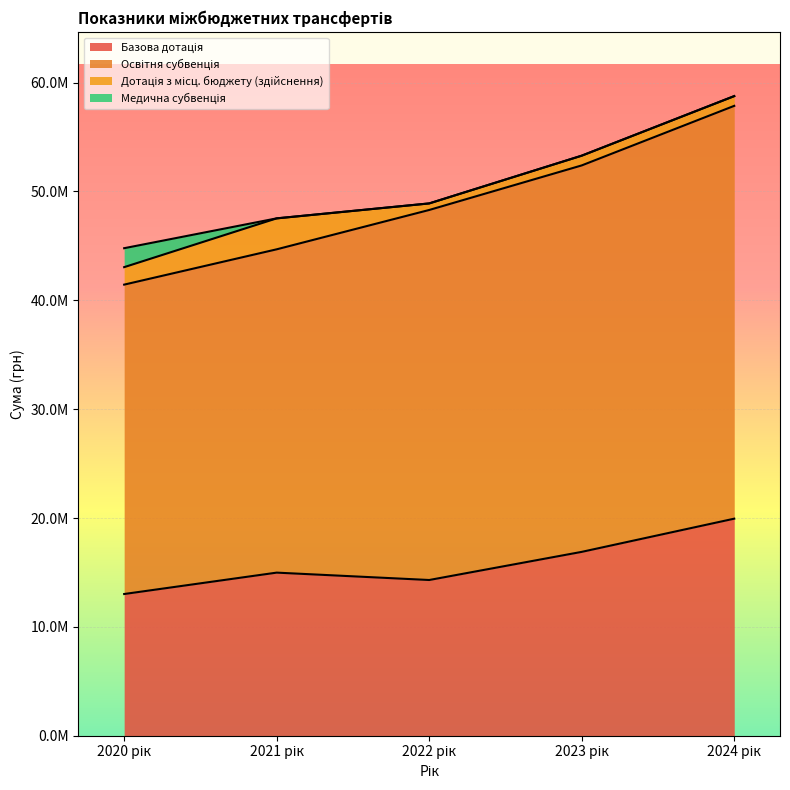

Where is Медична субвенція nearest to the value 870100?

2020 рік